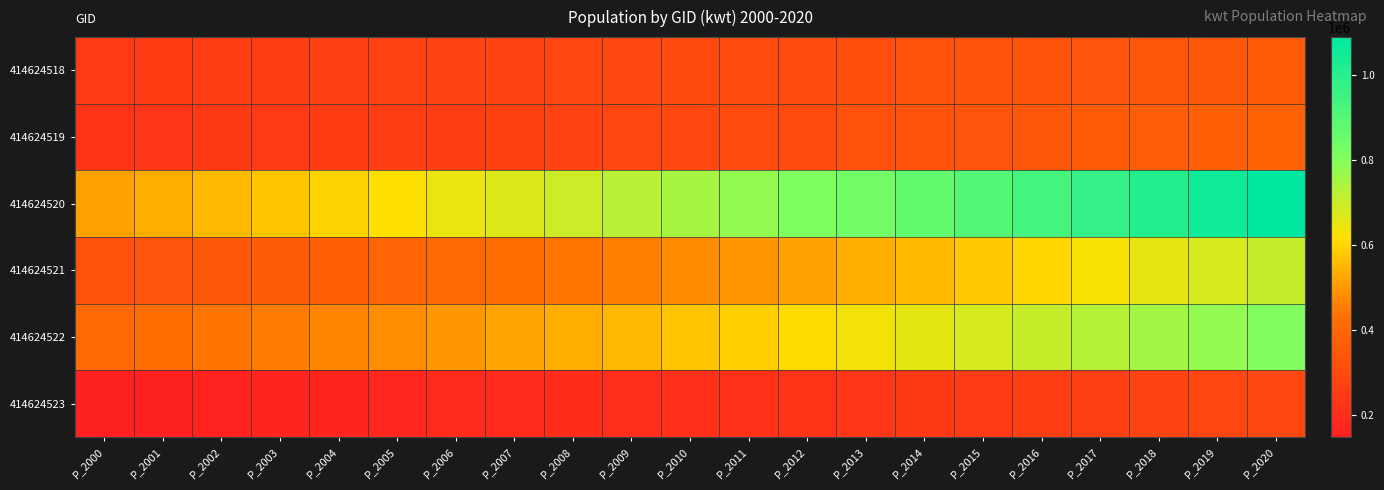

At which category is the sum across all series the highest?

P_2020